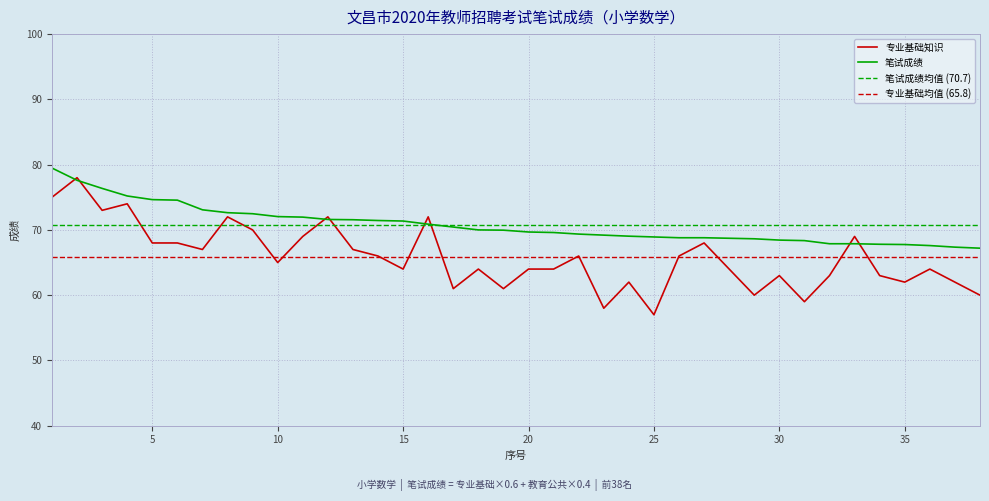

Rank the series at 2 from highest to lowest value.

专业基础知识, 笔试成绩